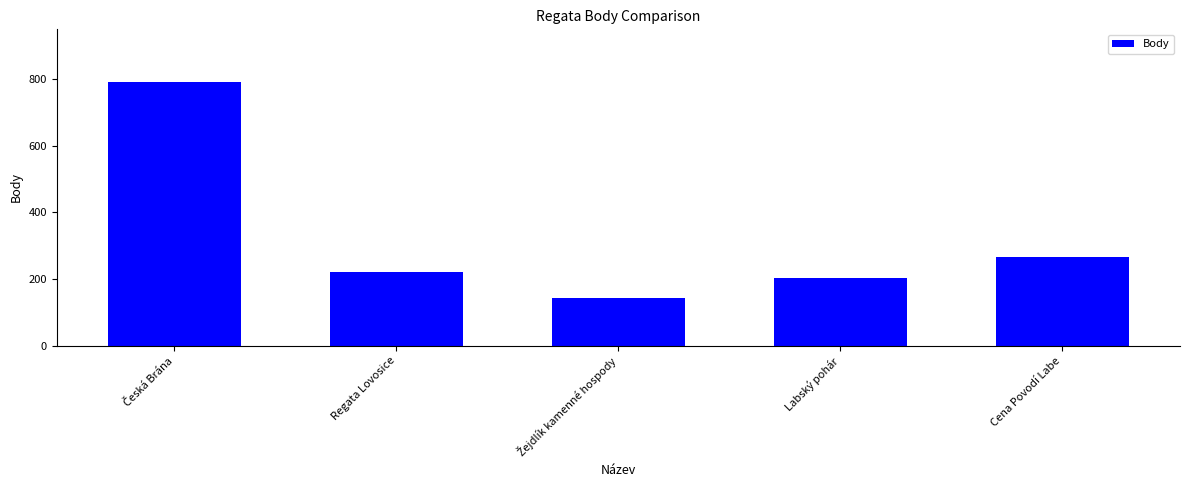

What is the approximate value at Cena Povodí Labe, to the nearest 10?

270